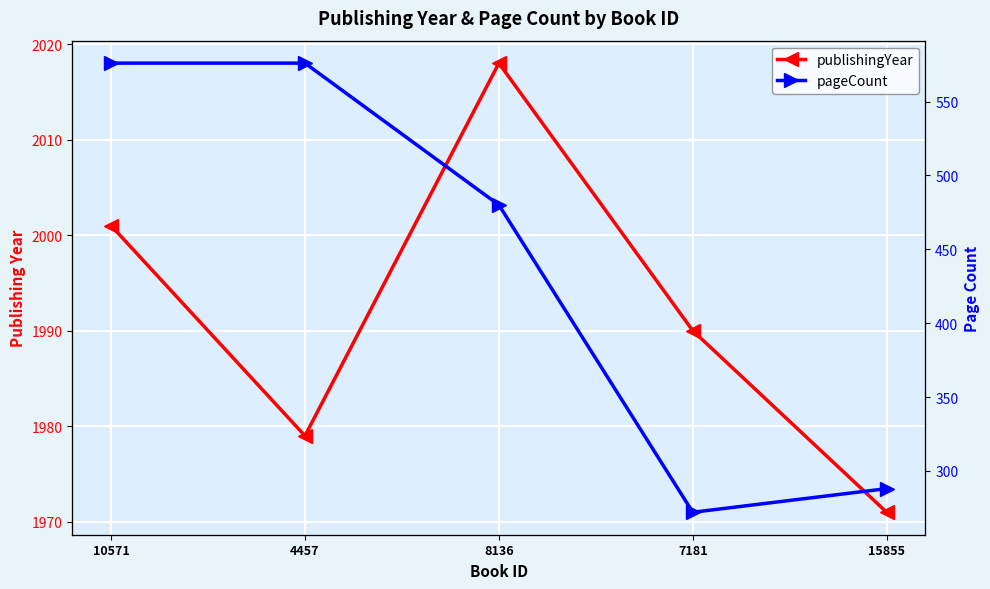

At which category does publishingYear reach its first local peak?

8136